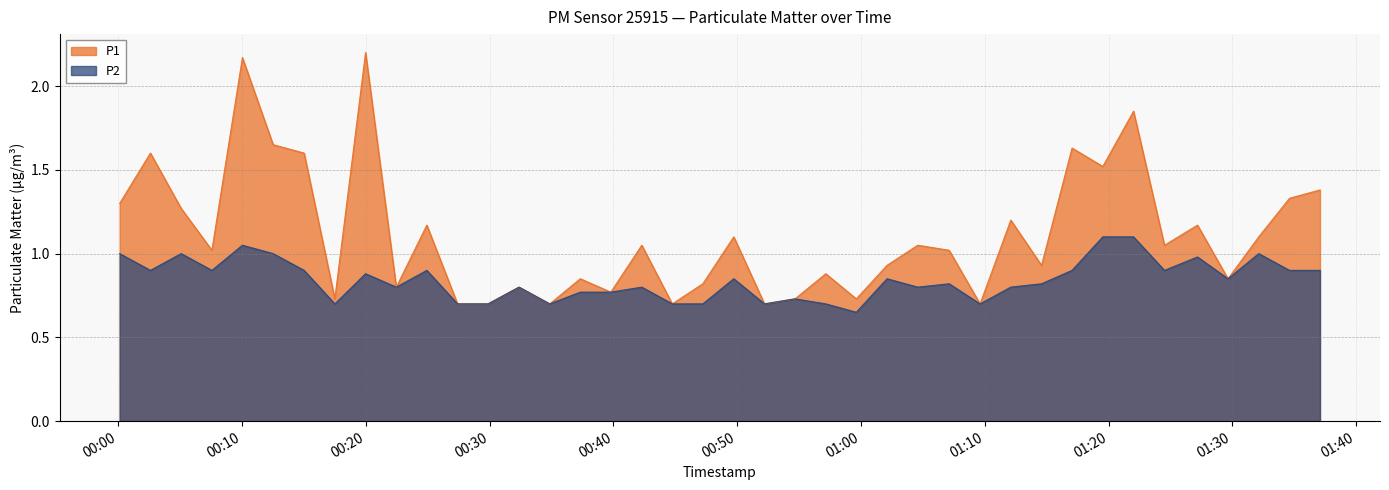

Where is the first local minimum for P1?

2023-12-29T00:07:33